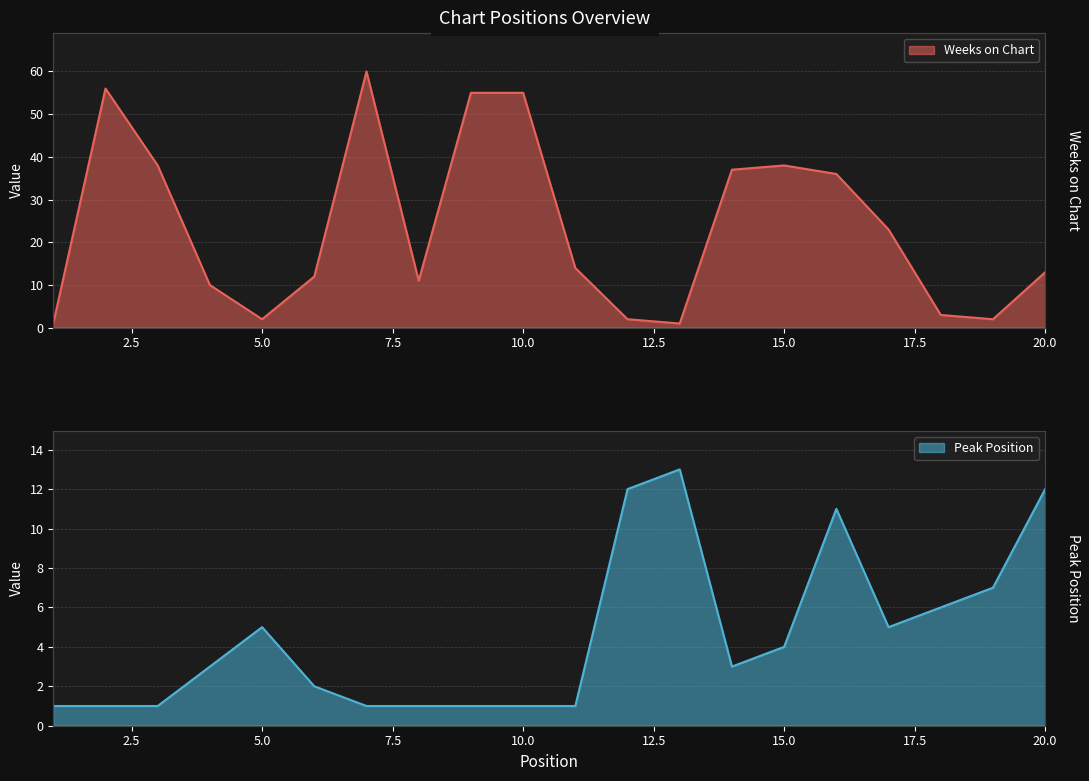

What is the difference between the maximum and minimum values in the Peak Position series?

12